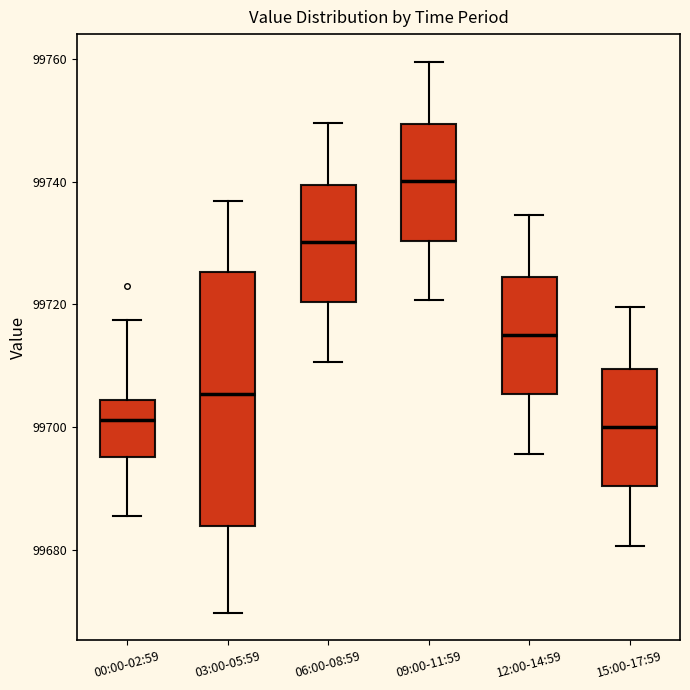

Comparing the boxes themselves (not the whiskers), which one is the tallest?

03:00-05:59